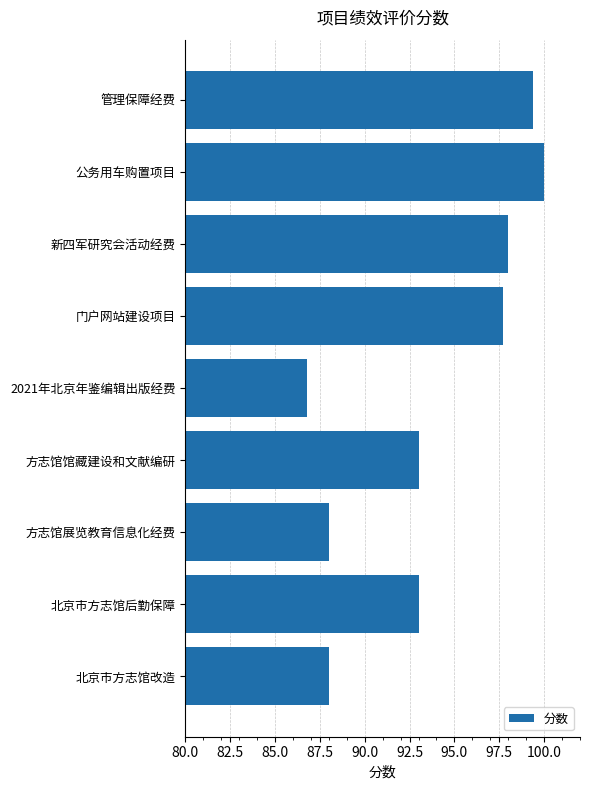

Reading bottom to top, what are all the values shown in this chart?

88.0	93.0	88.0	93.0	86.8	97.7	98.0	100.0	99.4